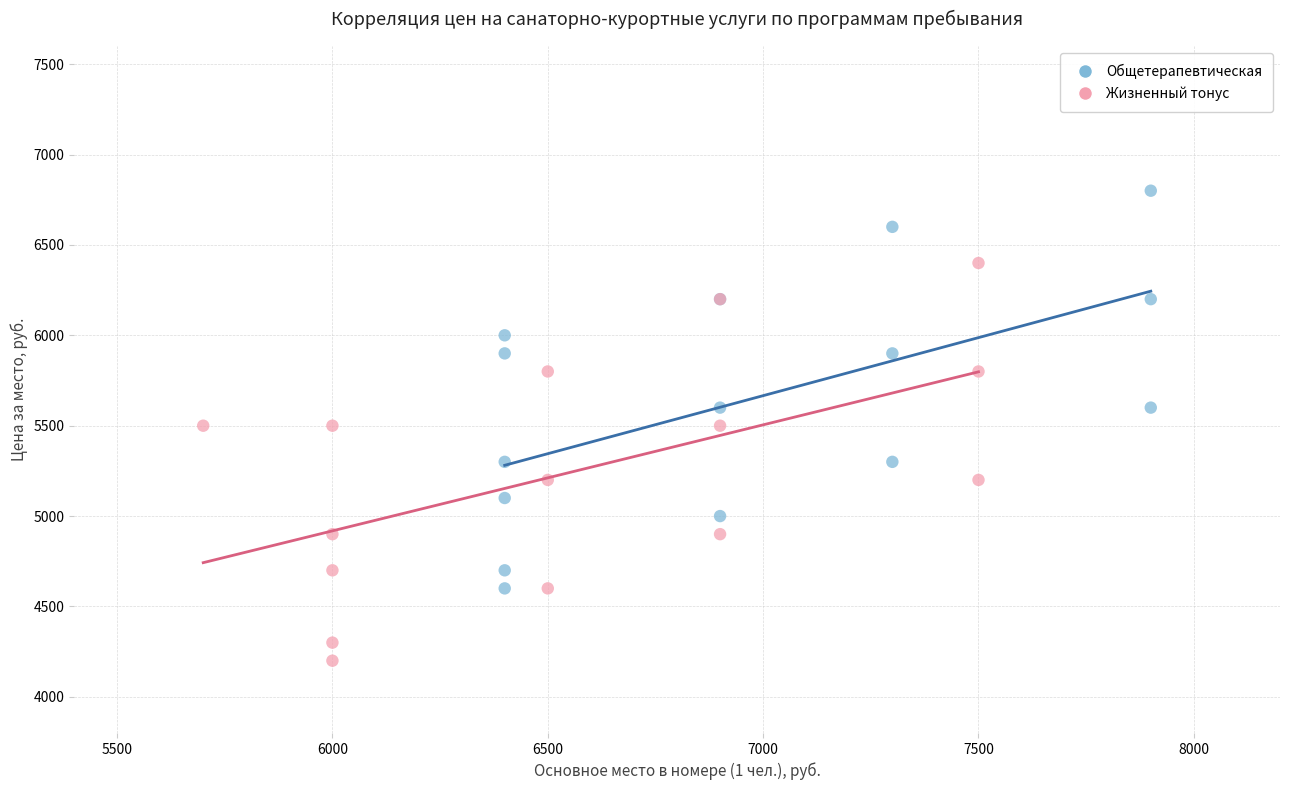

Which series reaches the maximum Y coordinate?

Общетерапевтическая